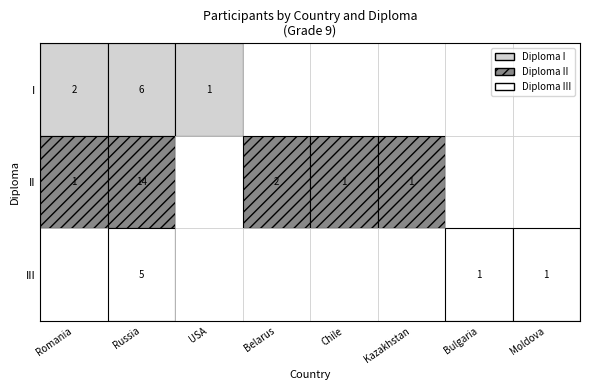

At how many categories does at least one series exceed 3?

1